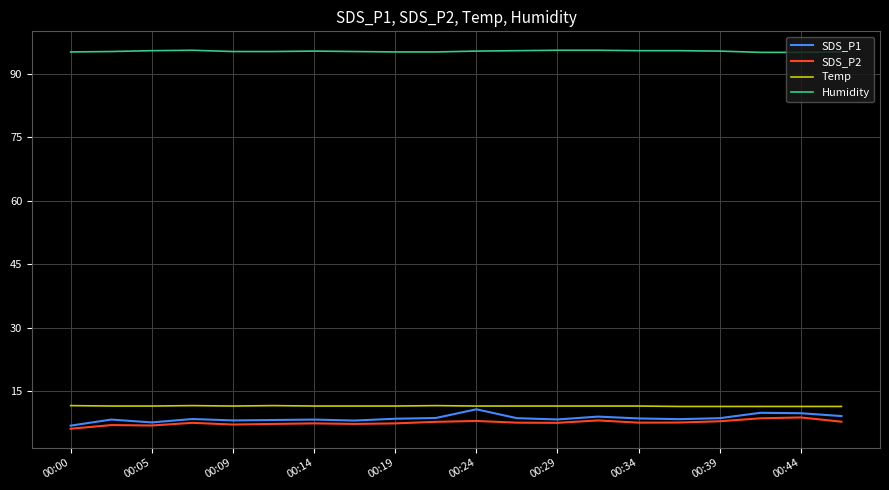

Which series has the largest total across all categories?

Humidity